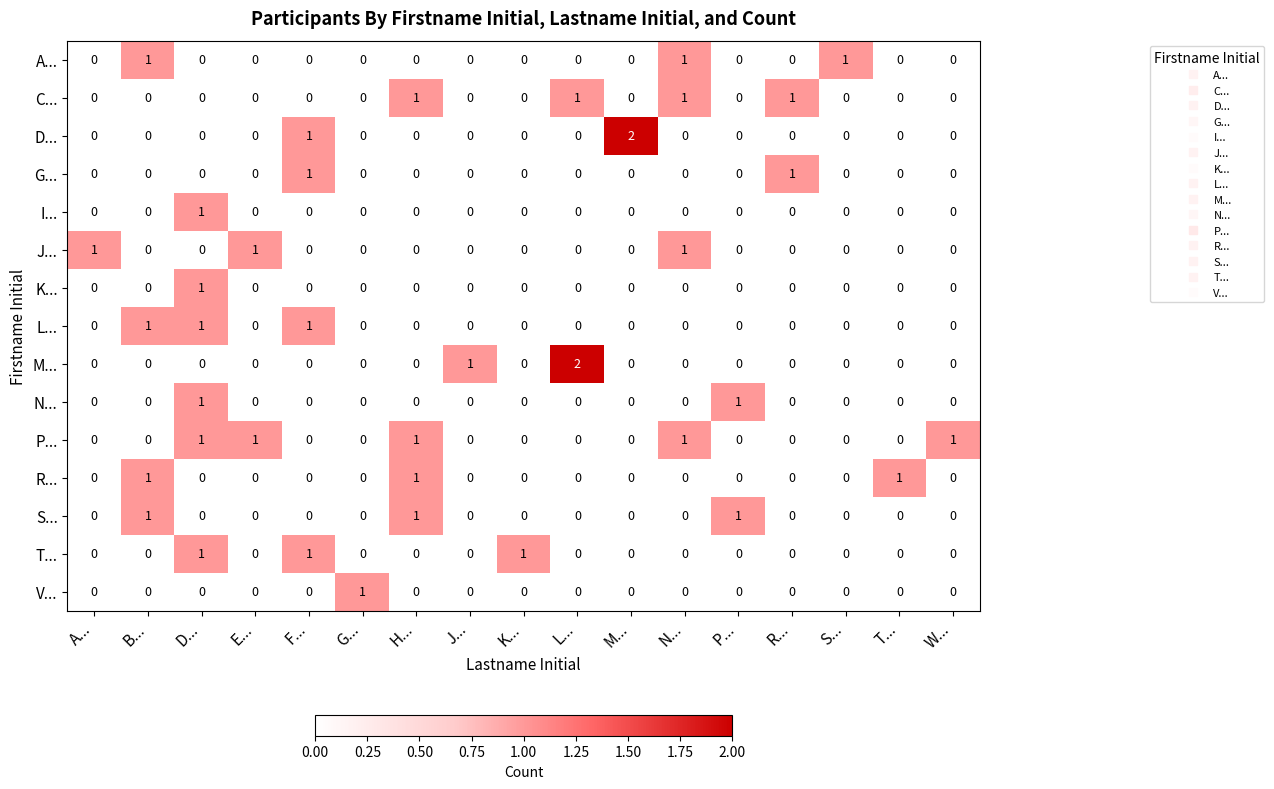

Count the number of data series in this chart.

15